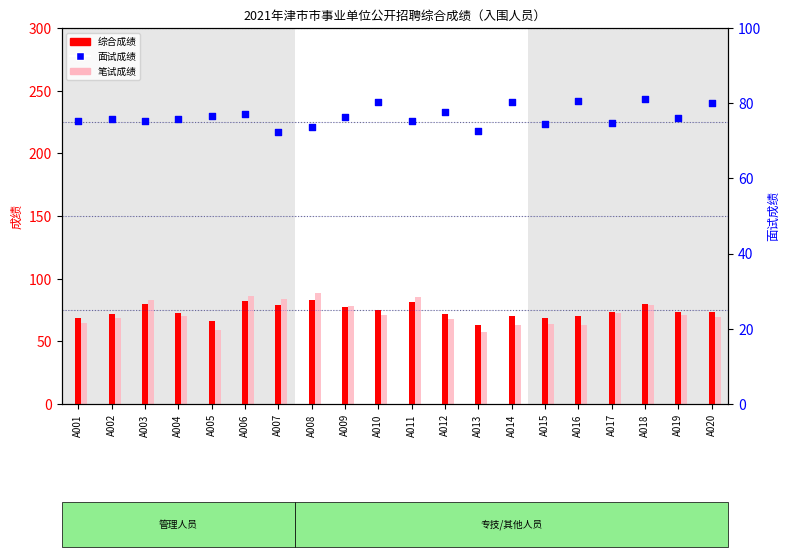

What is the total value across all series at A017?

220.6